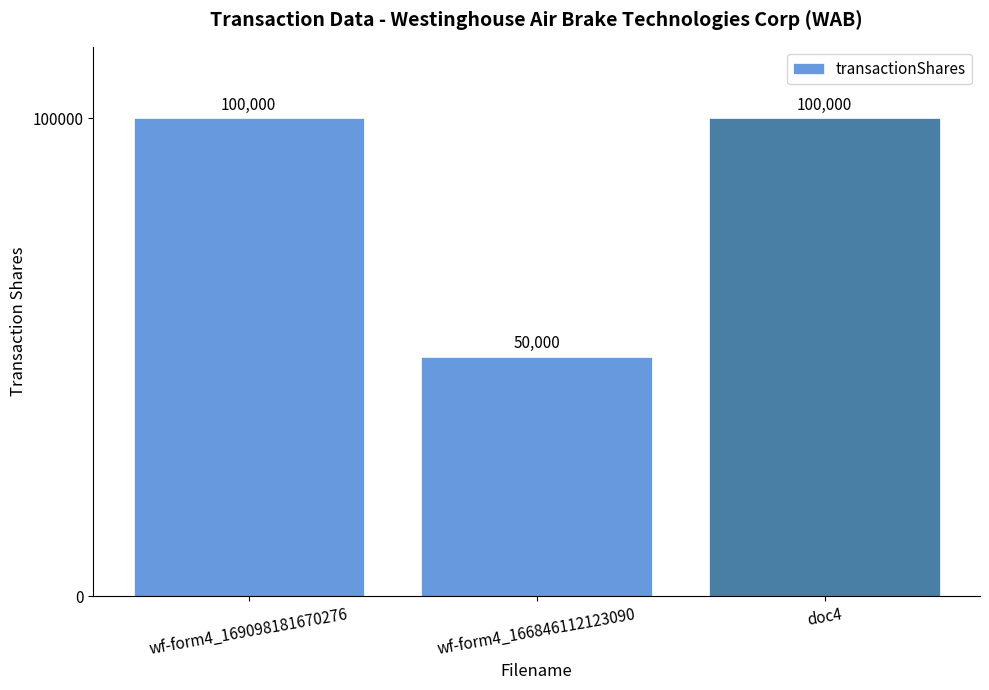

What is the difference between the second highest and minimum values?

50000